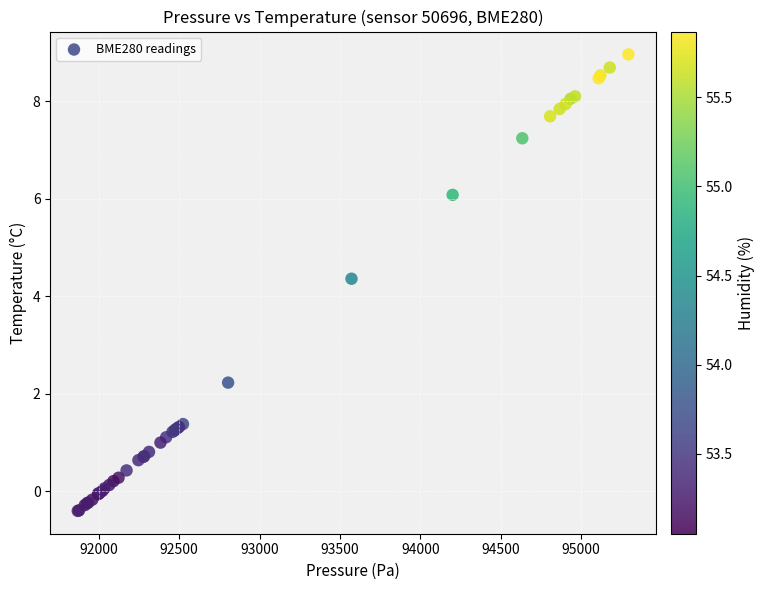

What Y value in the scatter plot is closest to 4?

4.4